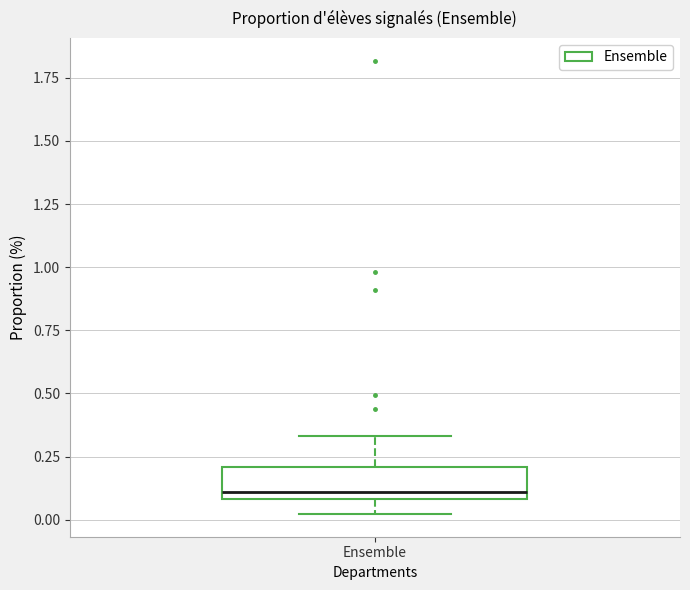

Transcribe this box plot: give where the median line is, the range the box spans, and where the two whiskers end, as read against the y-axis. The values are not printed on the chart, so give them approximately, as read against the axis.

median 0.10 (just above the box's lower edge), box 0.10 to 0.20, whiskers 0.00 to 0.35